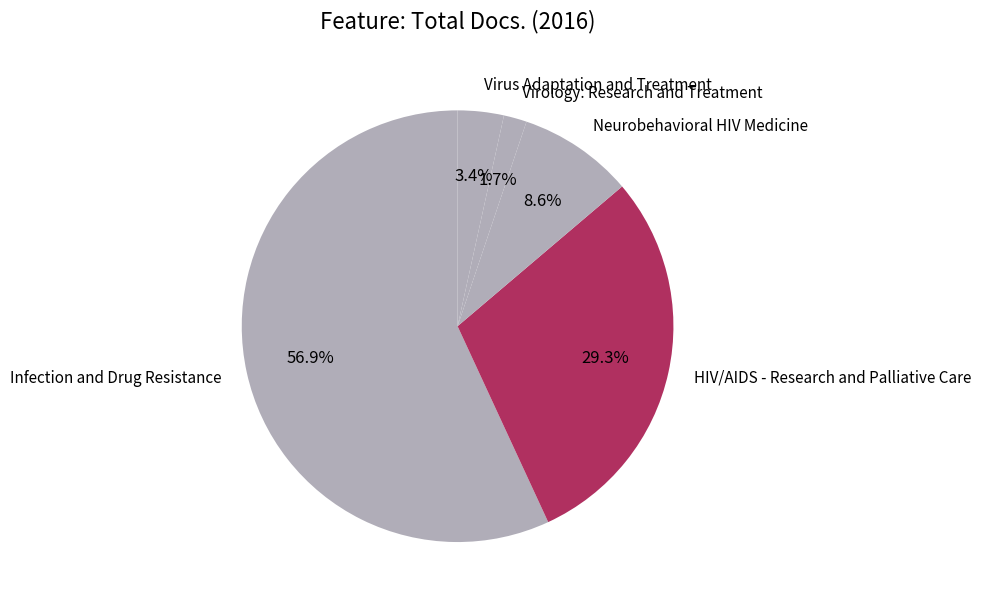

Which slice is the largest?

Infection and Drug Resistance